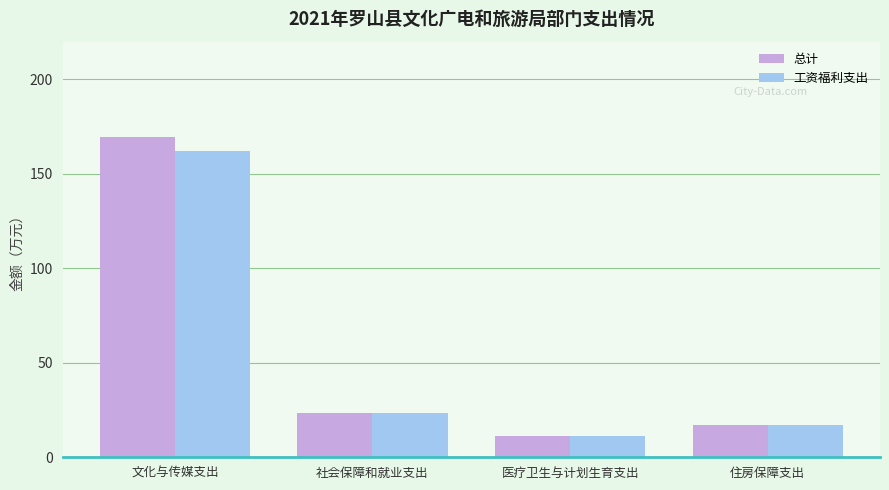

What is the difference between the maximum and second lowest values in the 总计 series?

152.2